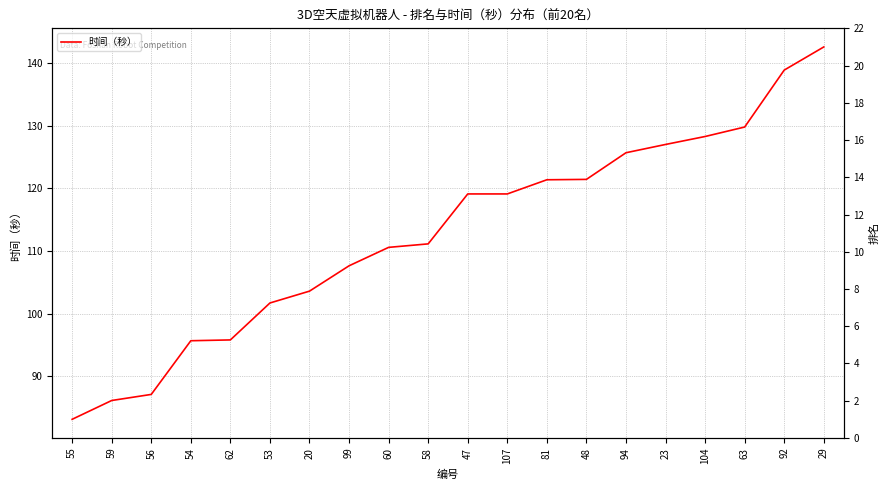

List the series in order of their overall mean, highest first.

时间（秒）, 排名